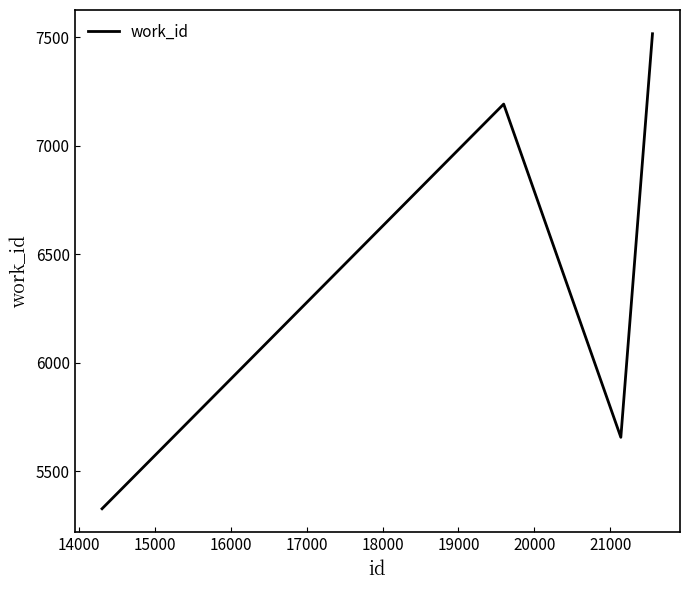

What is the difference between the maximum and minimum values?

2188